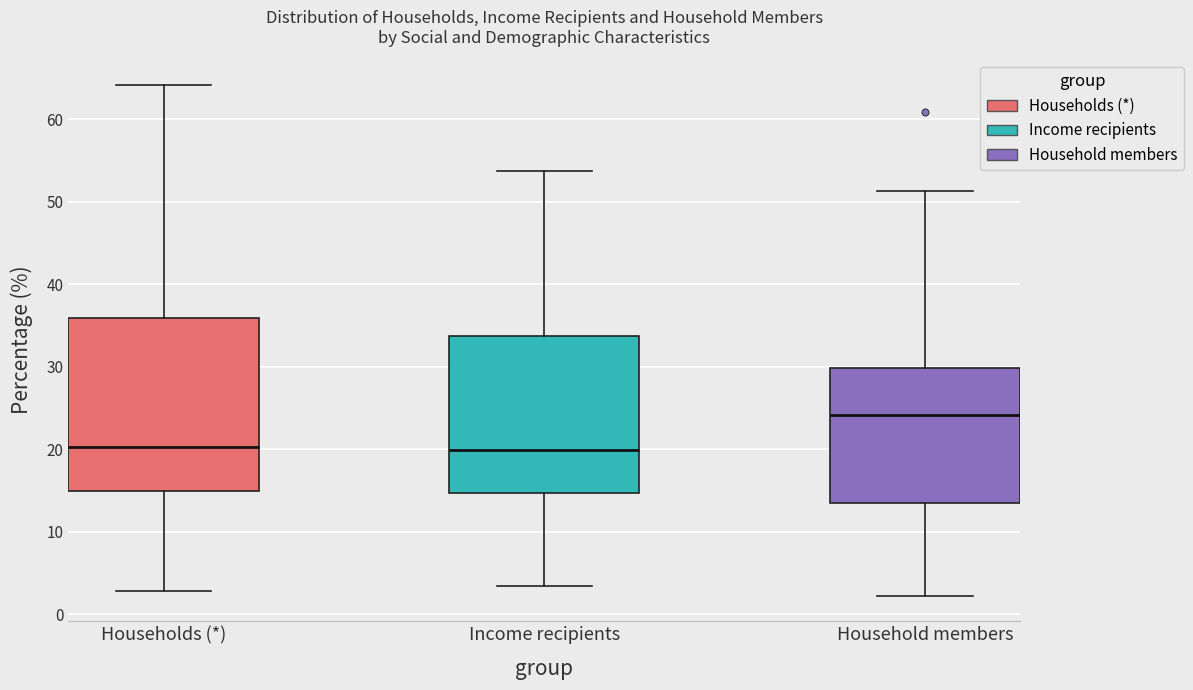

Where is the lower edge of the box for Households (*) on the y-axis? The values are not printed on the chart, so give them approximately, as read against the axis.

15